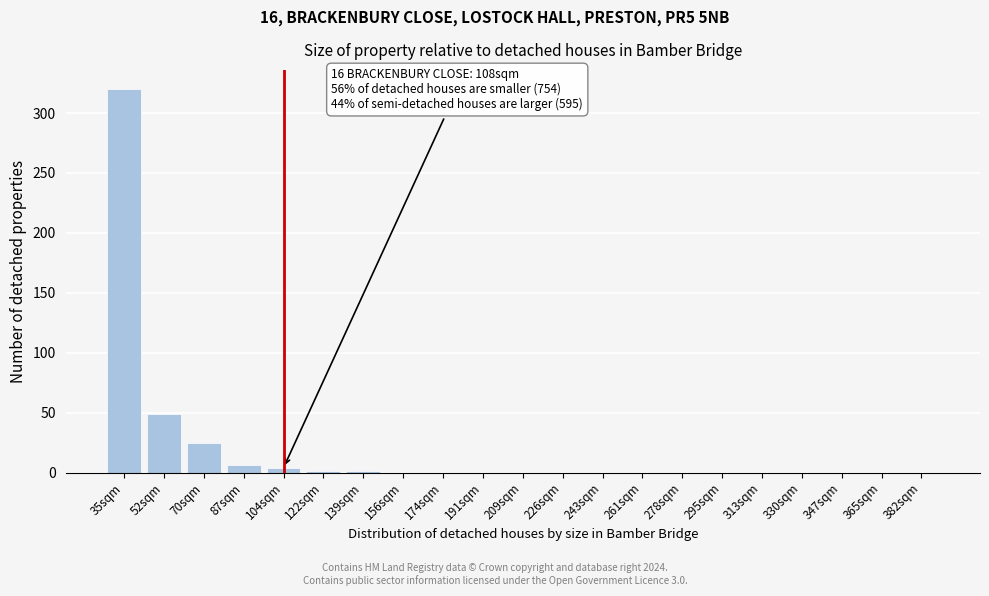

True or false: the data shows 0 at 209sqm.

True